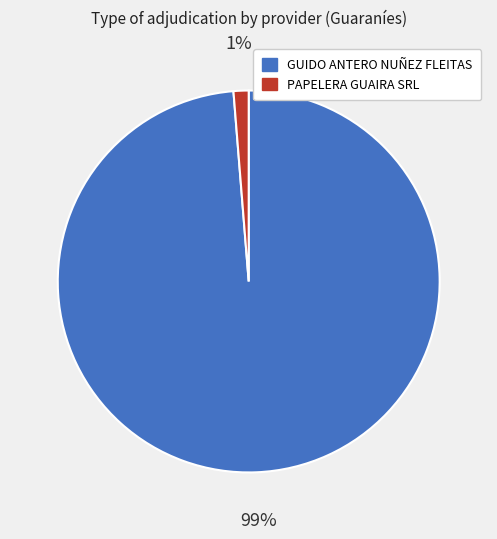

Between PAPELERA GUAIRA SRL and GUIDO ANTERO NUÑEZ FLEITAS, which is larger?

GUIDO ANTERO NUÑEZ FLEITAS